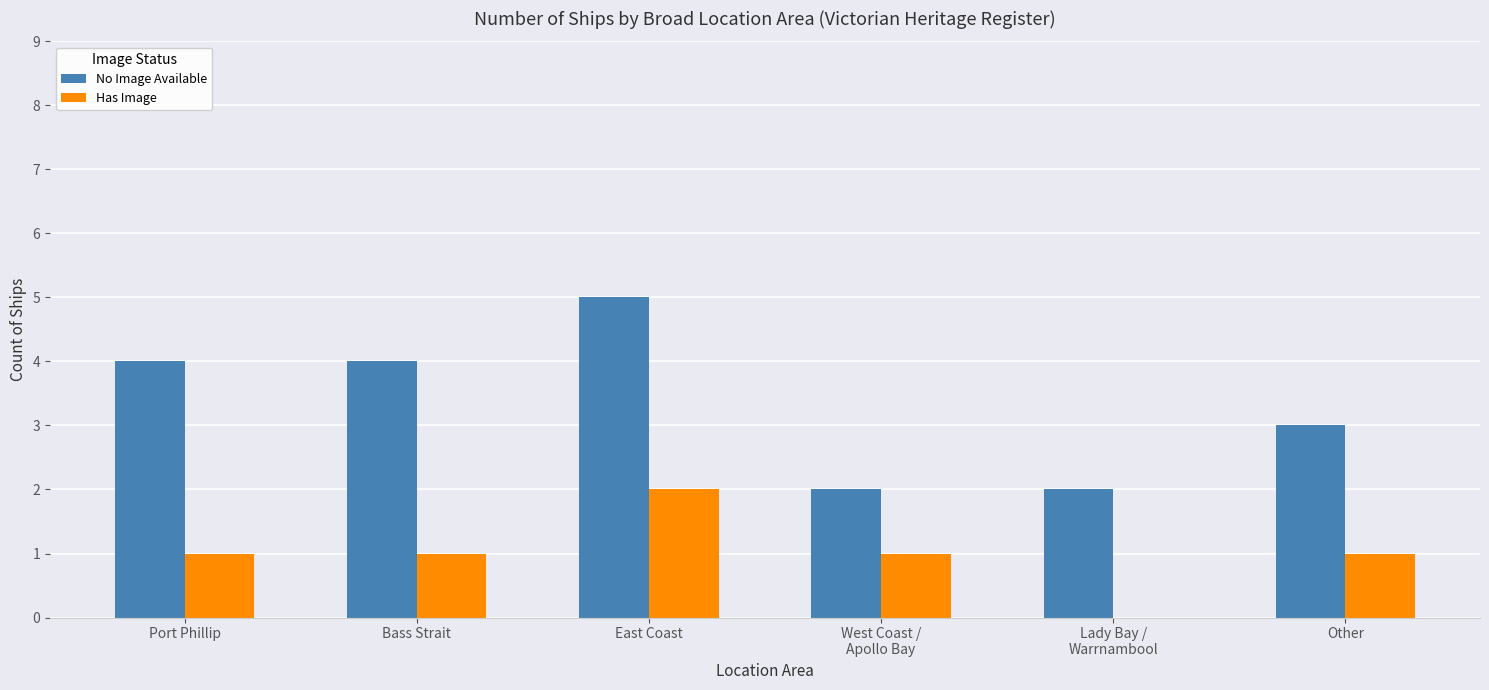

What is the average value of the No Image Available series?

3